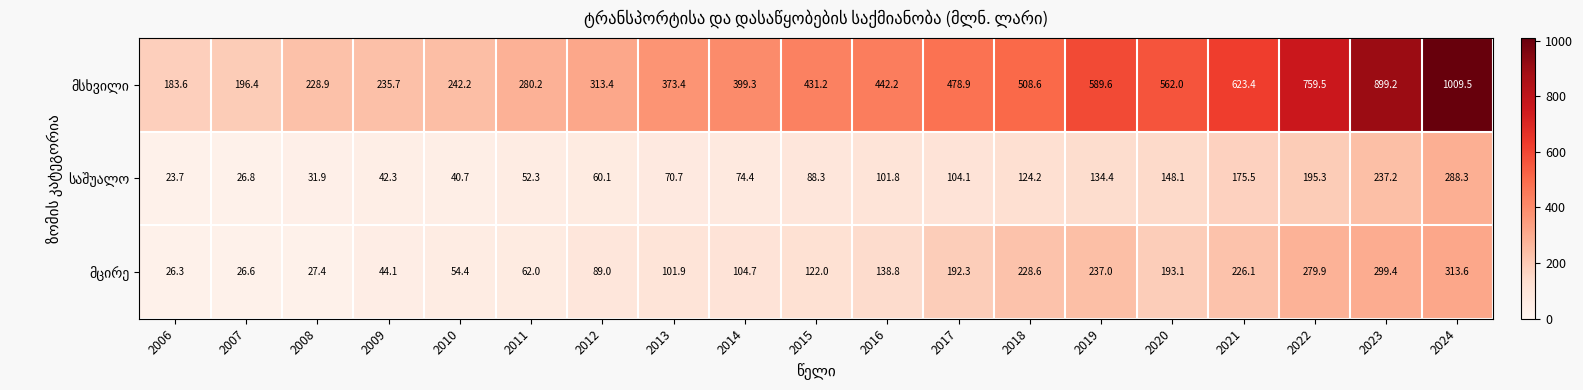

At which category does the chart reach its peak across all series?

2024